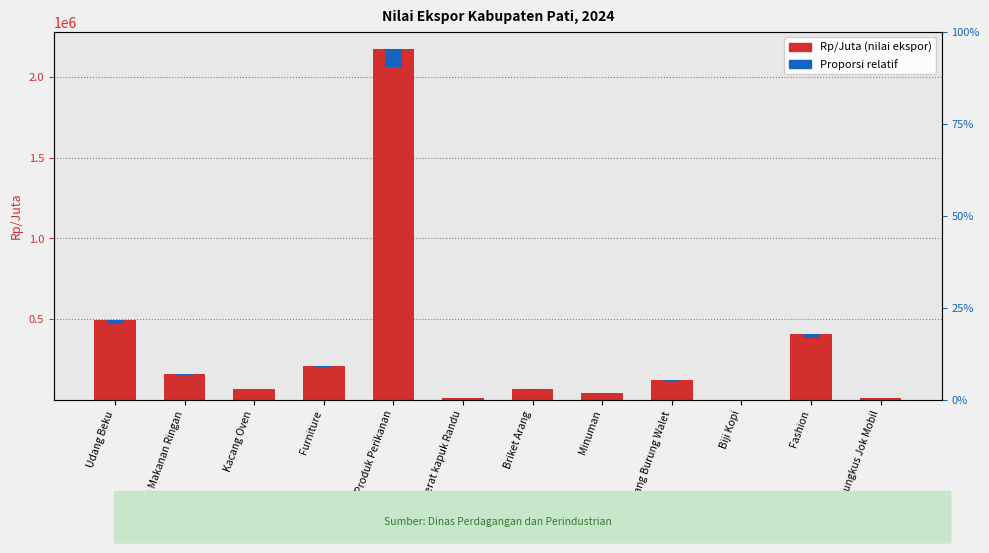

What is the highest value of the Rp/Juta (nilai ekspor) series?

2172782.8